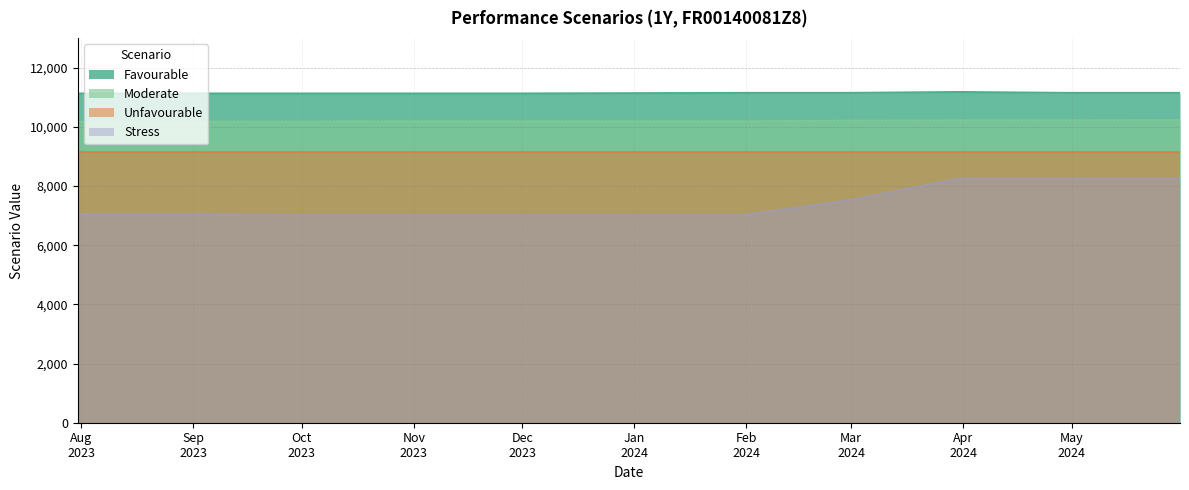

Which series has the largest total across all categories?

Favourable